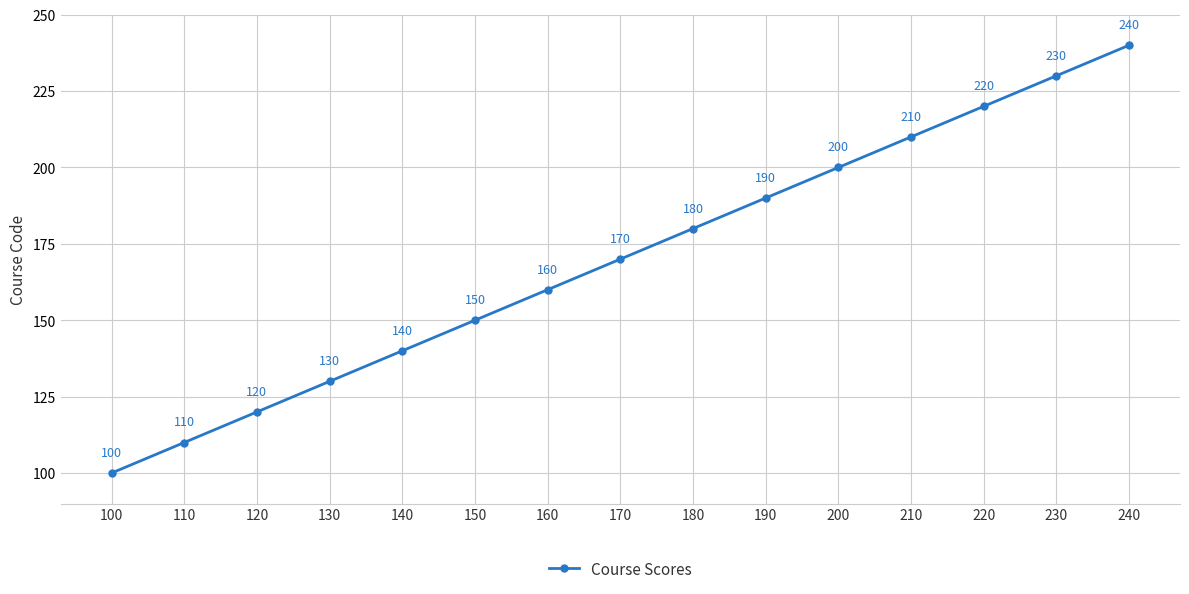

Reading left to right, what are all the values shown in this chart?

100=100	110=110	120=120	130=130	140=140	150=150	160=160	170=170	180=180	190=190	200=200	210=210	220=220	230=230	240=240